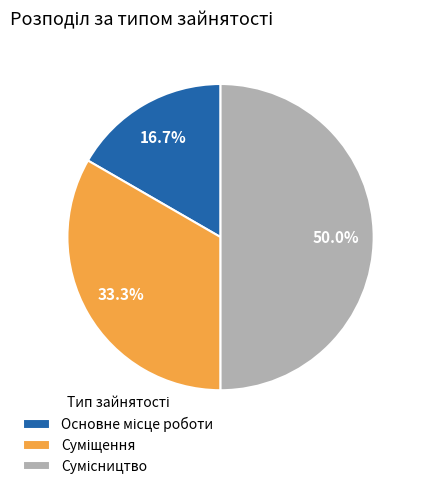

How many segments does this pie chart have?

3